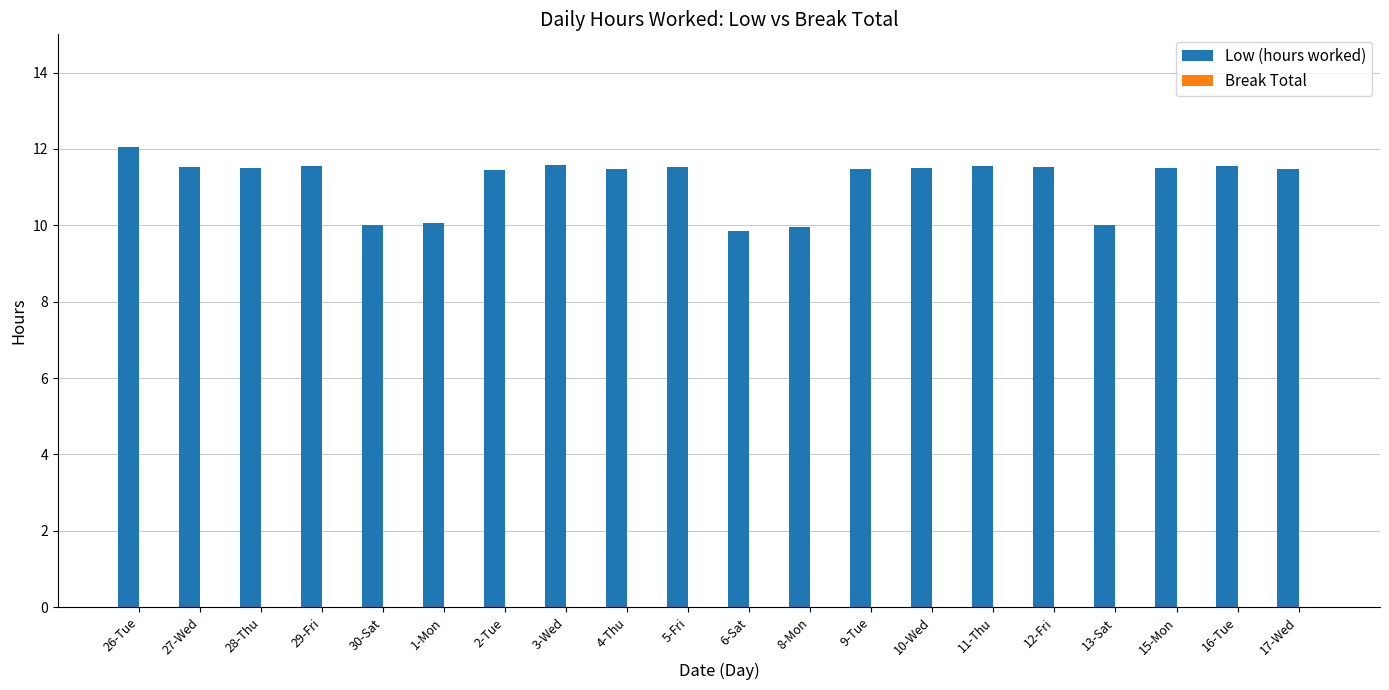

Approximately how many times larger is the value at 2-Tue compared to 30-Sat?

1.1